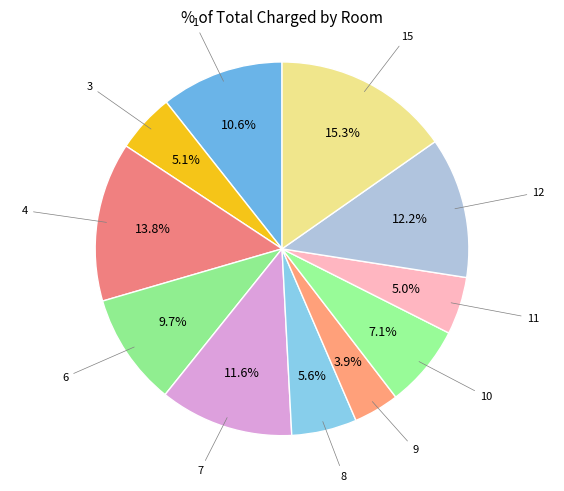

How many slices are in this pie chart?

11